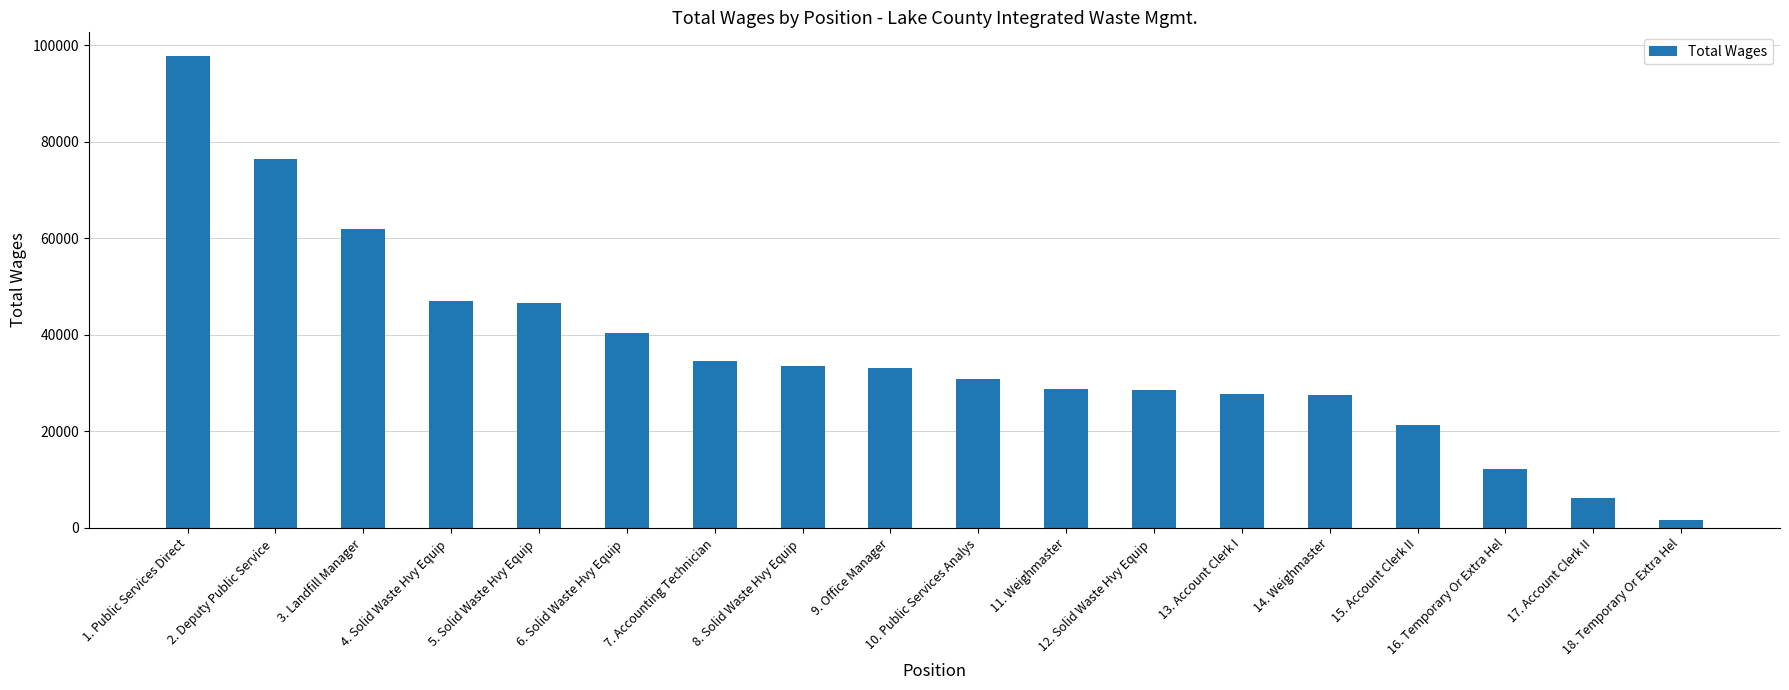

What is the difference between the maximum and second lowest values?

91665